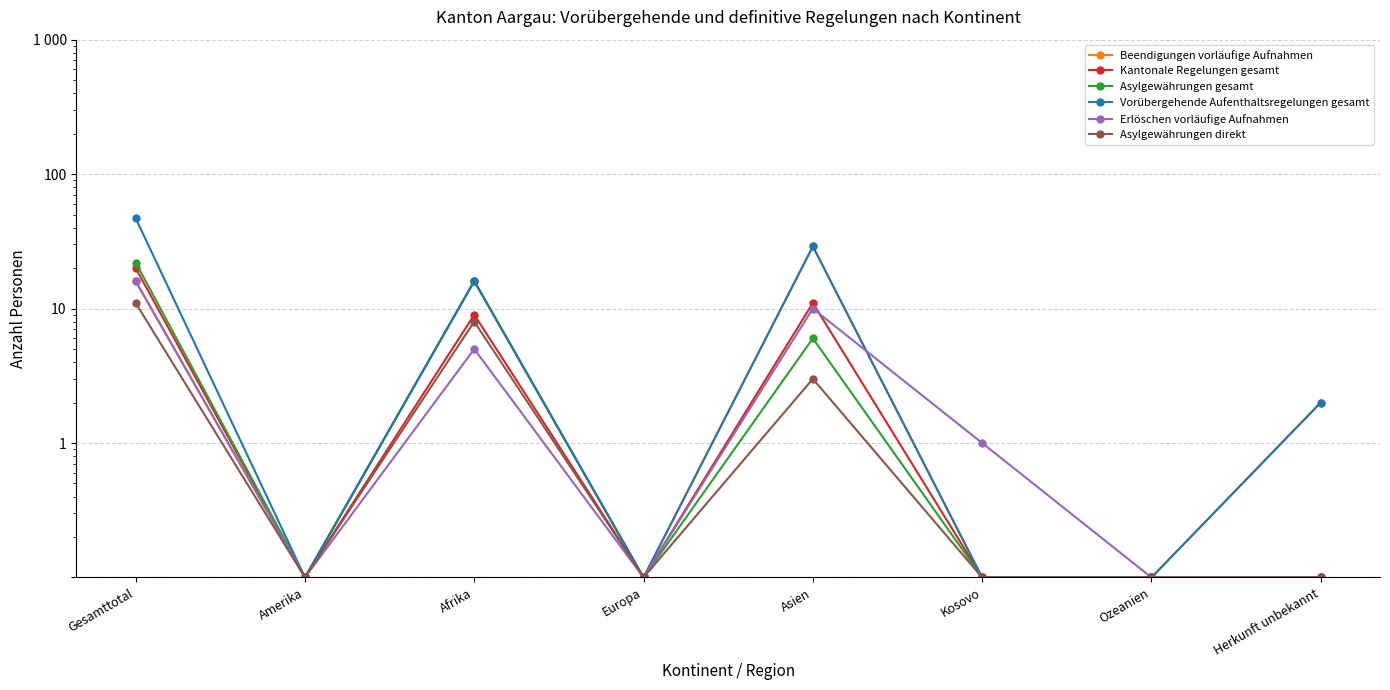

At how many categories does at least one series exceed 42?

1